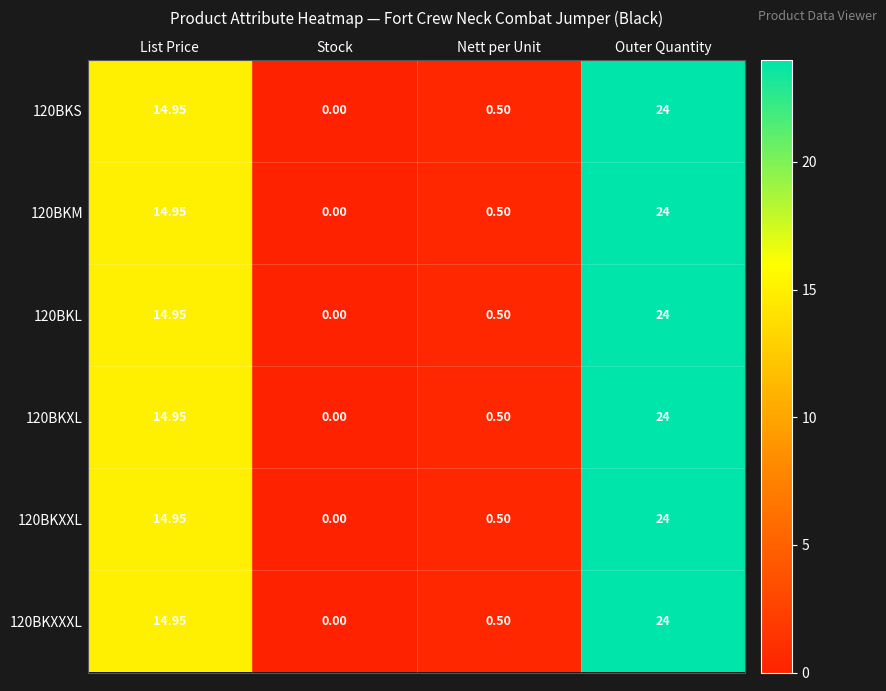

Which category has the highest value in the 120BKXXL series?

Outer Quantity